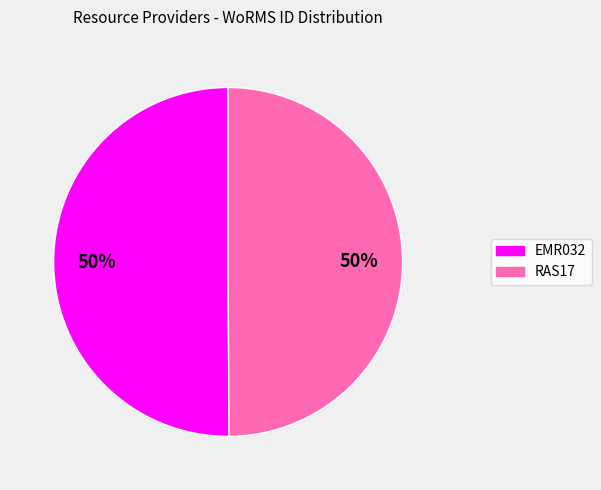

To the nearest percent, what percentage of the pie is RAS17?

50%